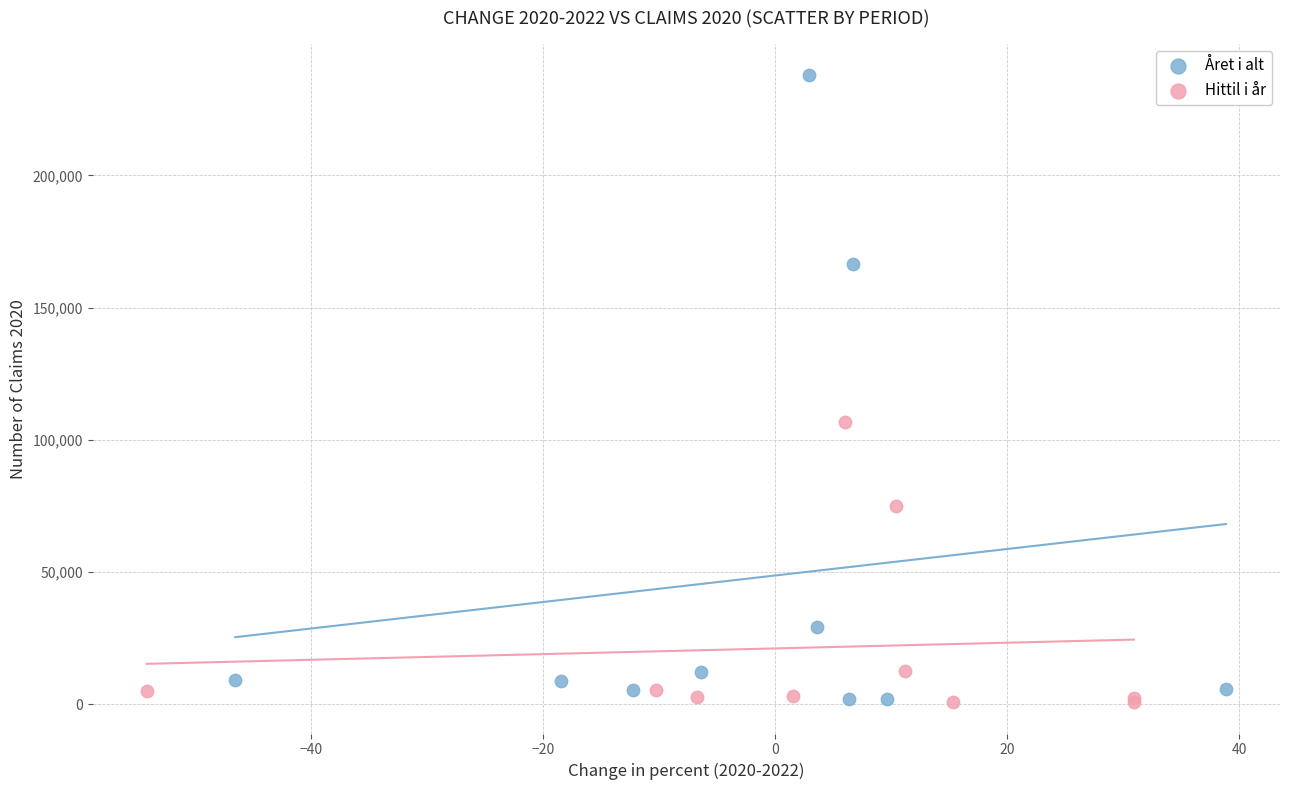

Which series has the largest Y range (max minus min)?

Året i alt